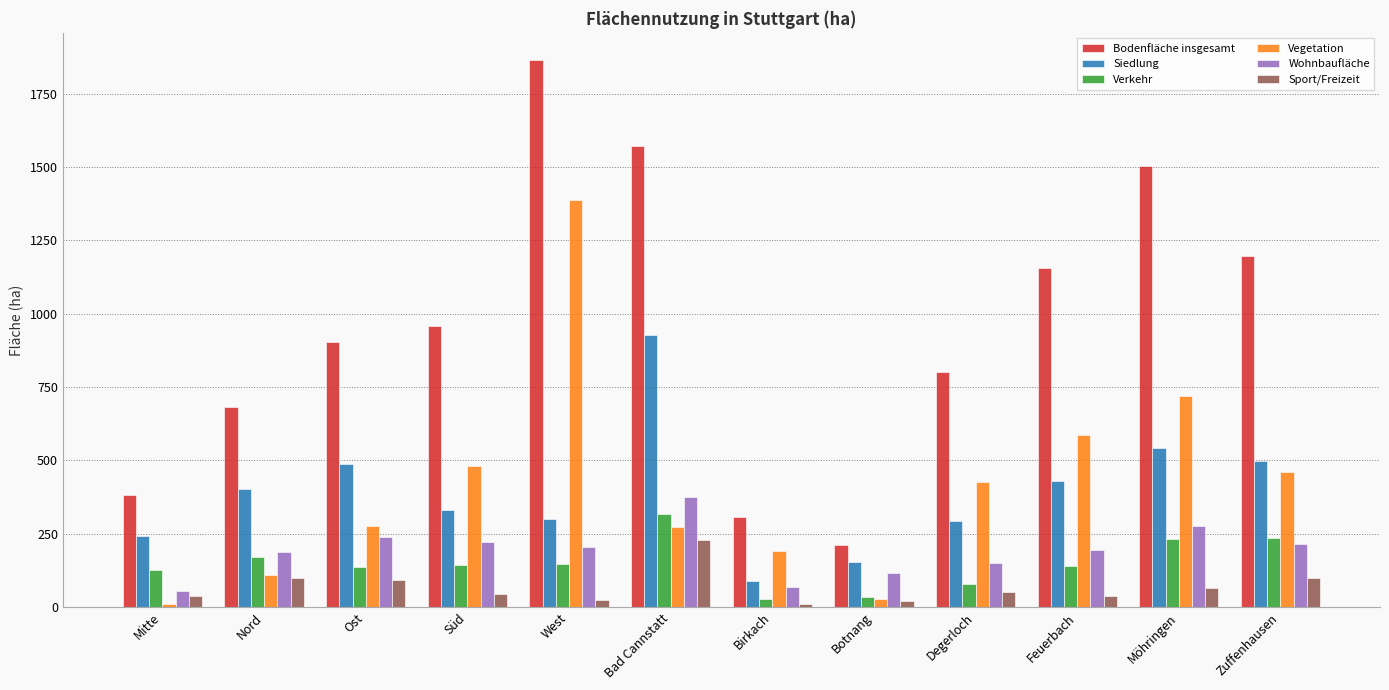

Read the Verkehr value at Bad Cannstatt.

316.0